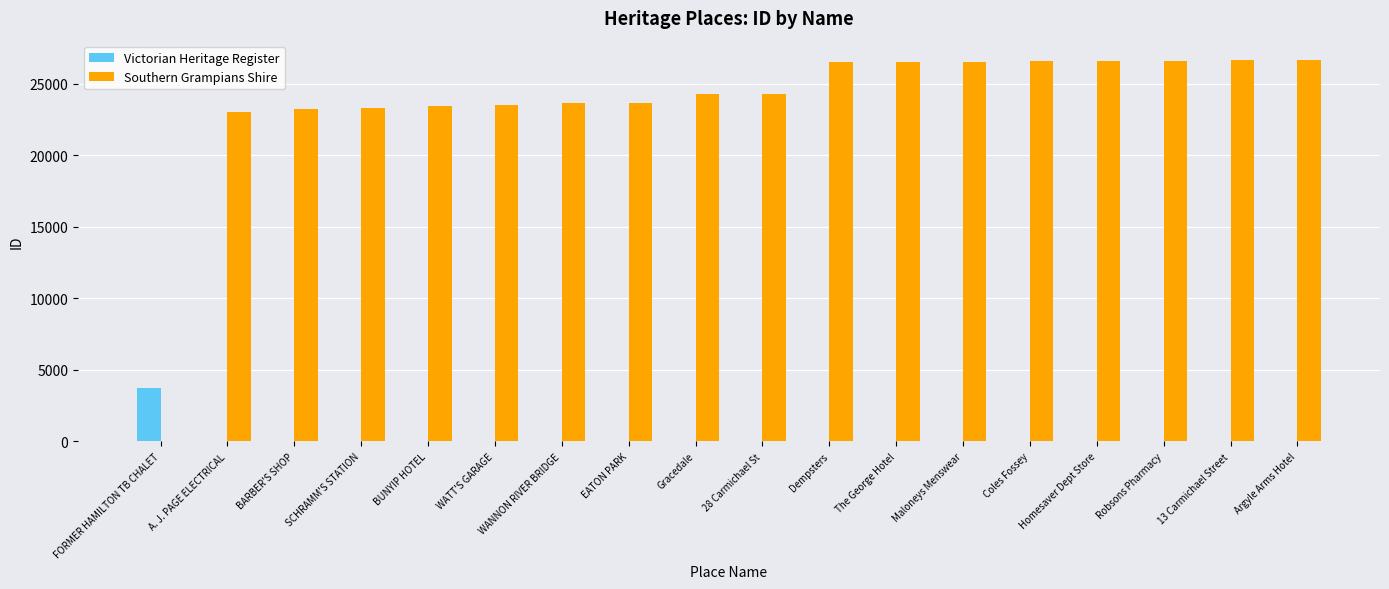

Is the value of Victorian Heritage Register at Argyle Arms Hotel greater than the value of Southern Grampians Shire at Robsons Pharmacy?

No